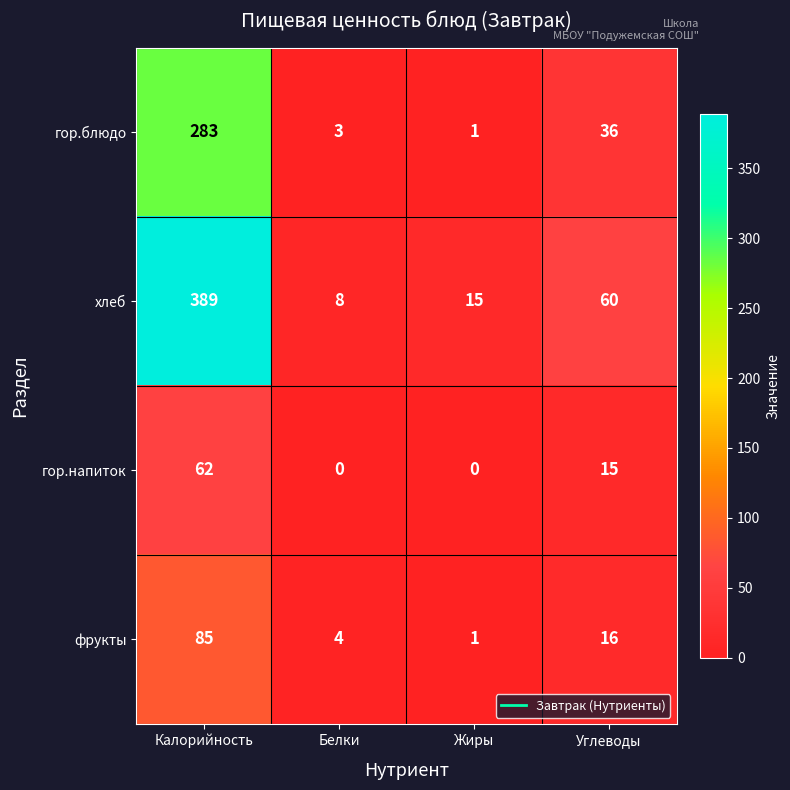

Reading left to right, what are all the values shown in this chart?

гор.блюдо: Калорийность=283	Белки=3	Жиры=1	Углеводы=36
хлеб: Калорийность=389	Белки=8	Жиры=15	Углеводы=60
гор.напиток: Калорийность=62	Белки=0	Жиры=0	Углеводы=15
фрукты: Калорийность=85	Белки=4	Жиры=1	Углеводы=16